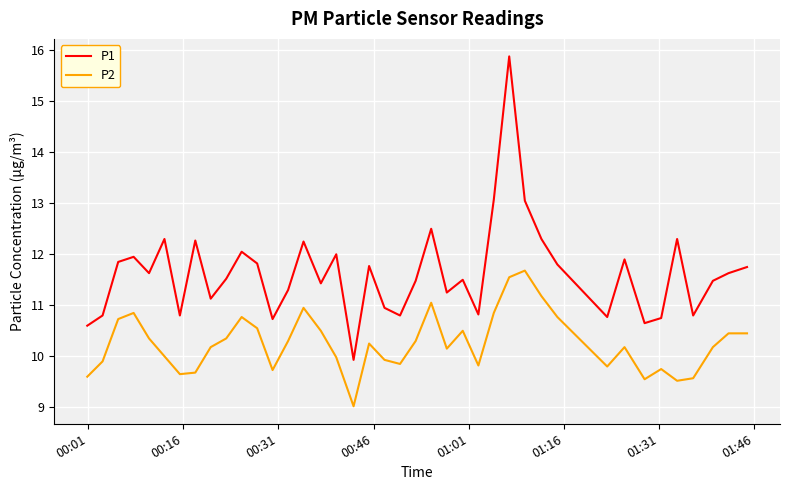

In P2, how many points are lower than both neighbors (excluding endpoints)?

9